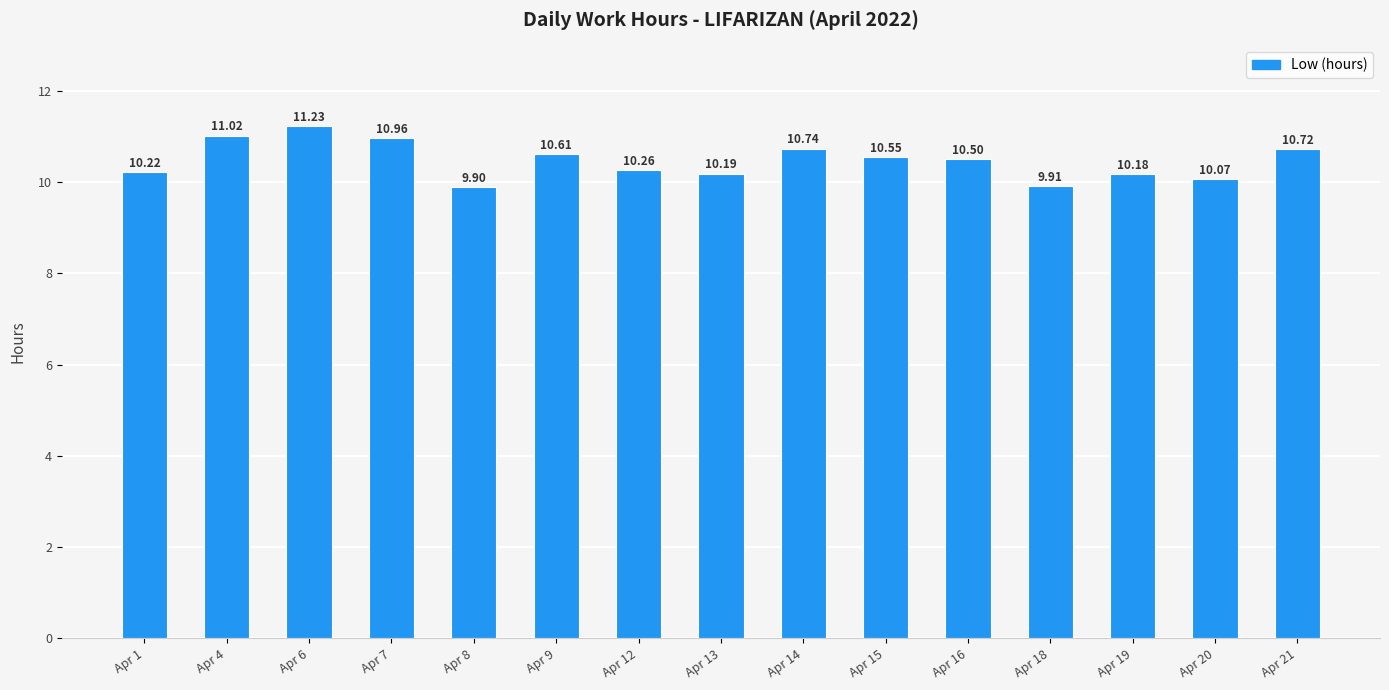

What is the ratio of the value at Apr 7 to the value at Apr 18?

1.1